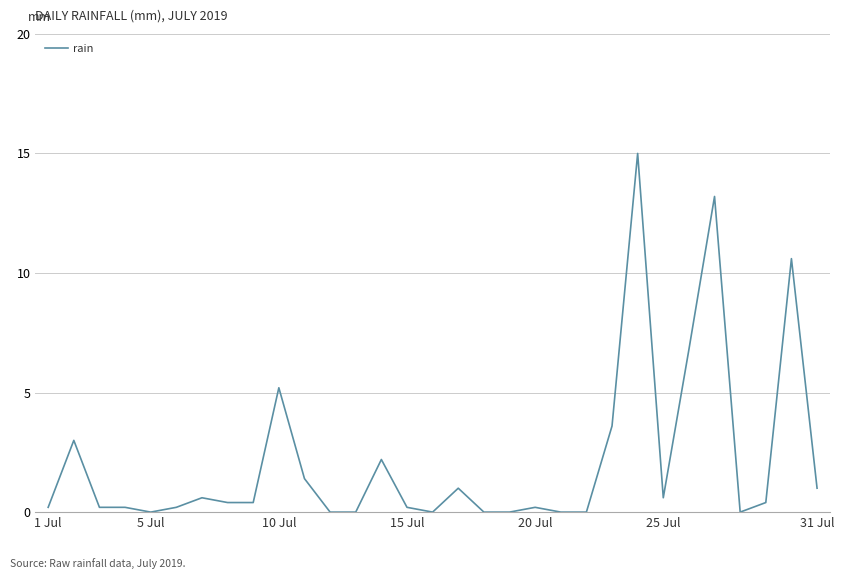

What is the difference between the maximum and minimum values?

15.0